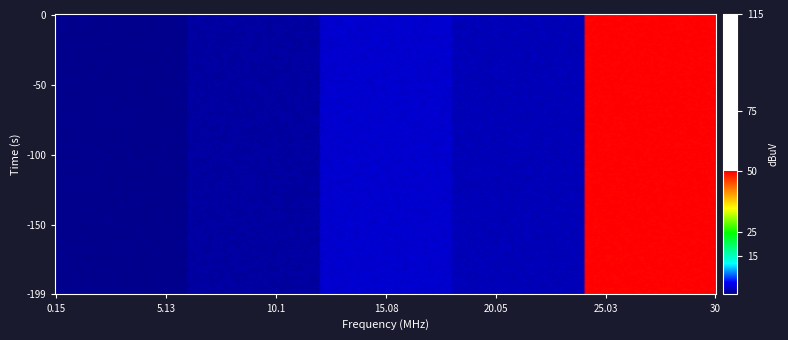

Which series has the largest range (max minus min)?

1